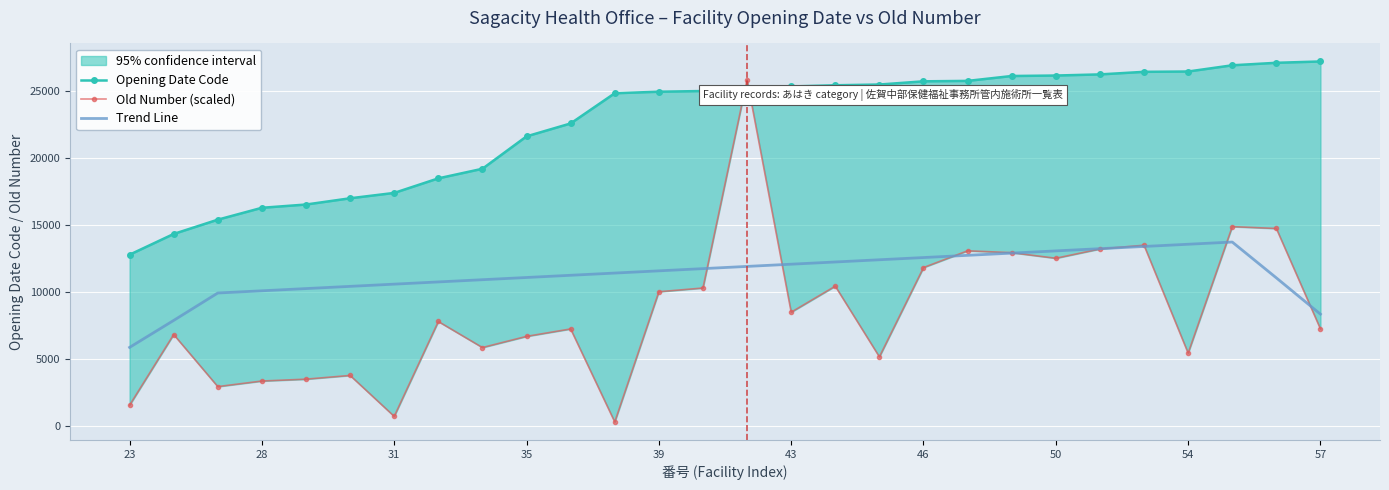

What is the difference between the maximum and minimum values in the Opening Date Code series?

14415.0